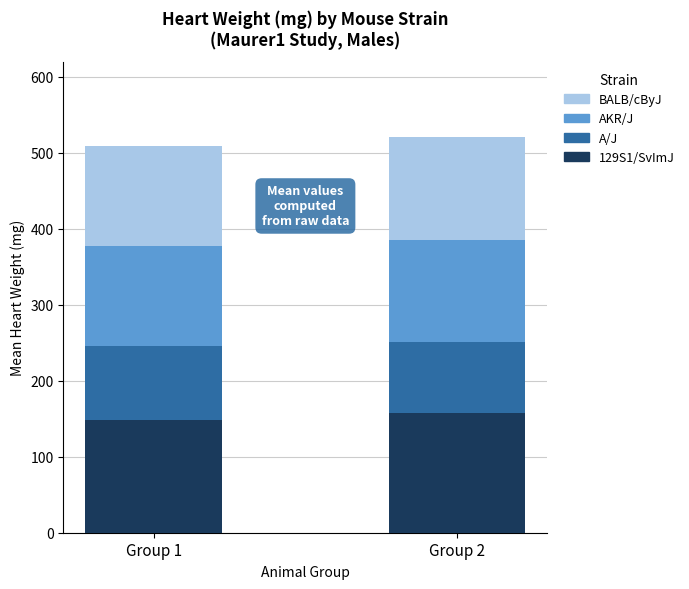

What is the difference between the 129S1/SvImJ values at Group 2 and Group 1?

8.5